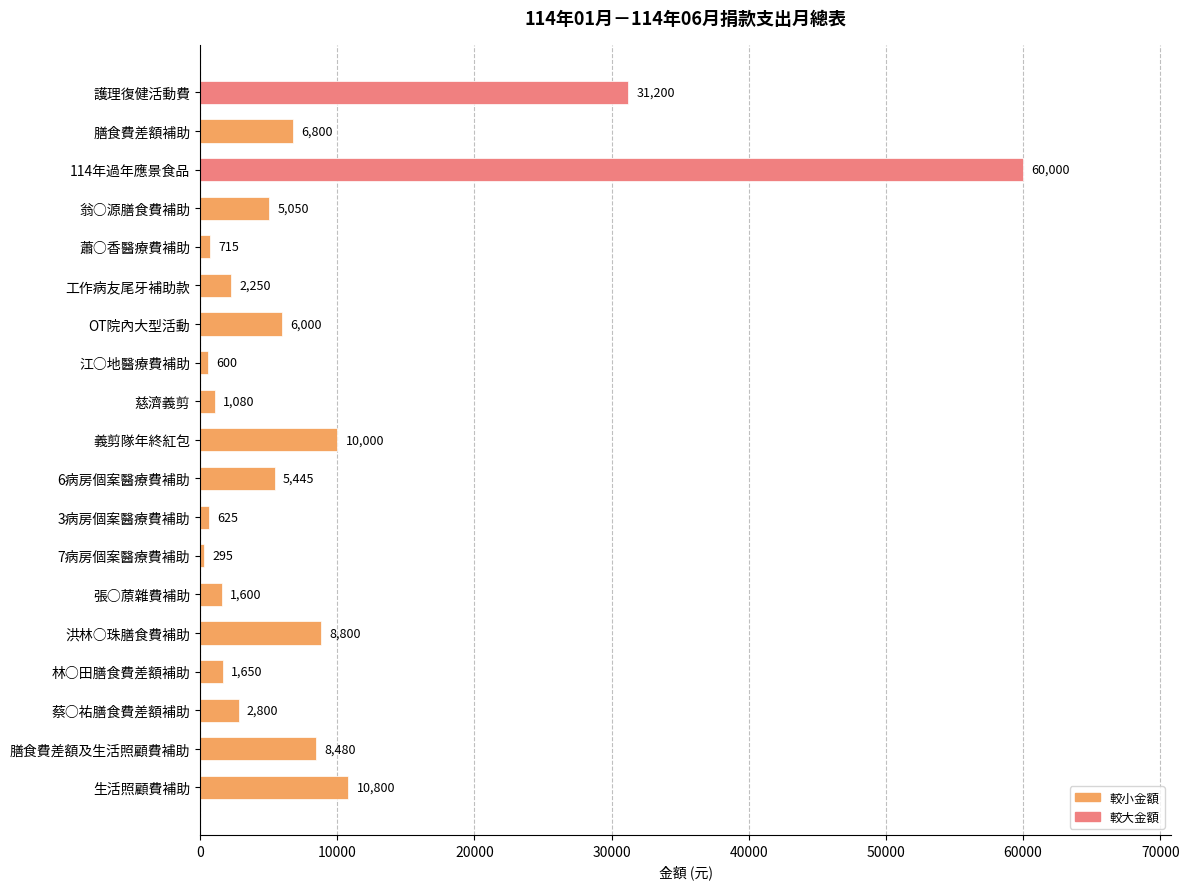

True or false: the data shows 14221 at 膳食費差額及生活照顧費補助.

False